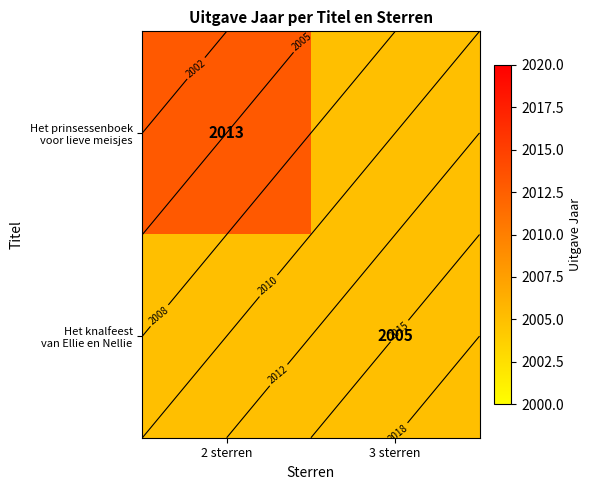

Where is Het knalfeest van Ellie en Nellie nearest to the value 2005?

2 sterren